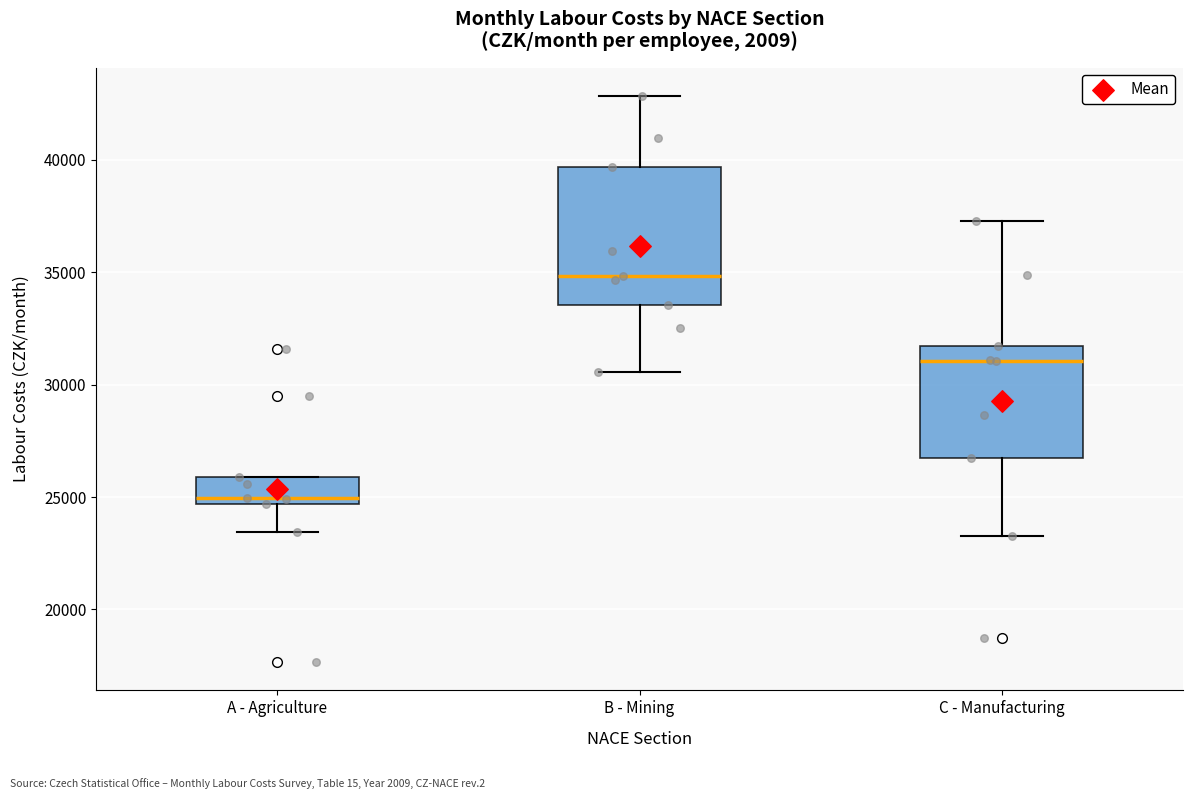

Which box's median line is the lowest?

A - Agriculture